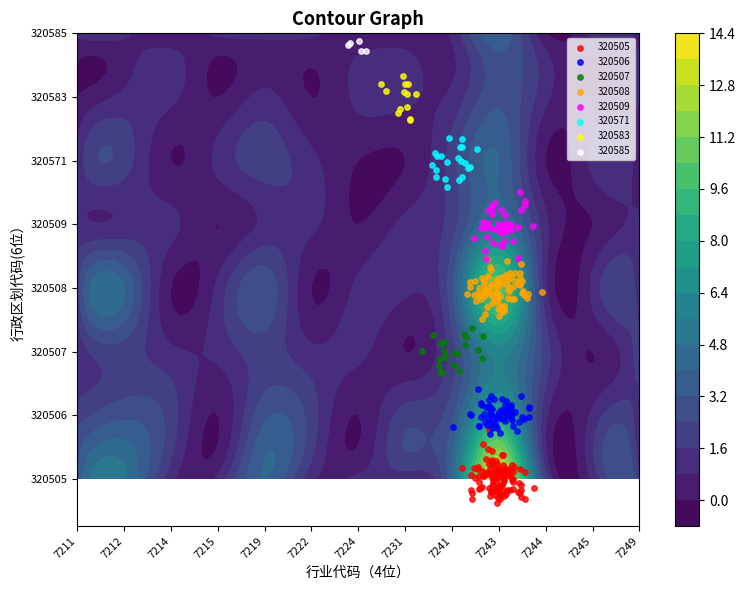

Count the number of categories in the chart.

13